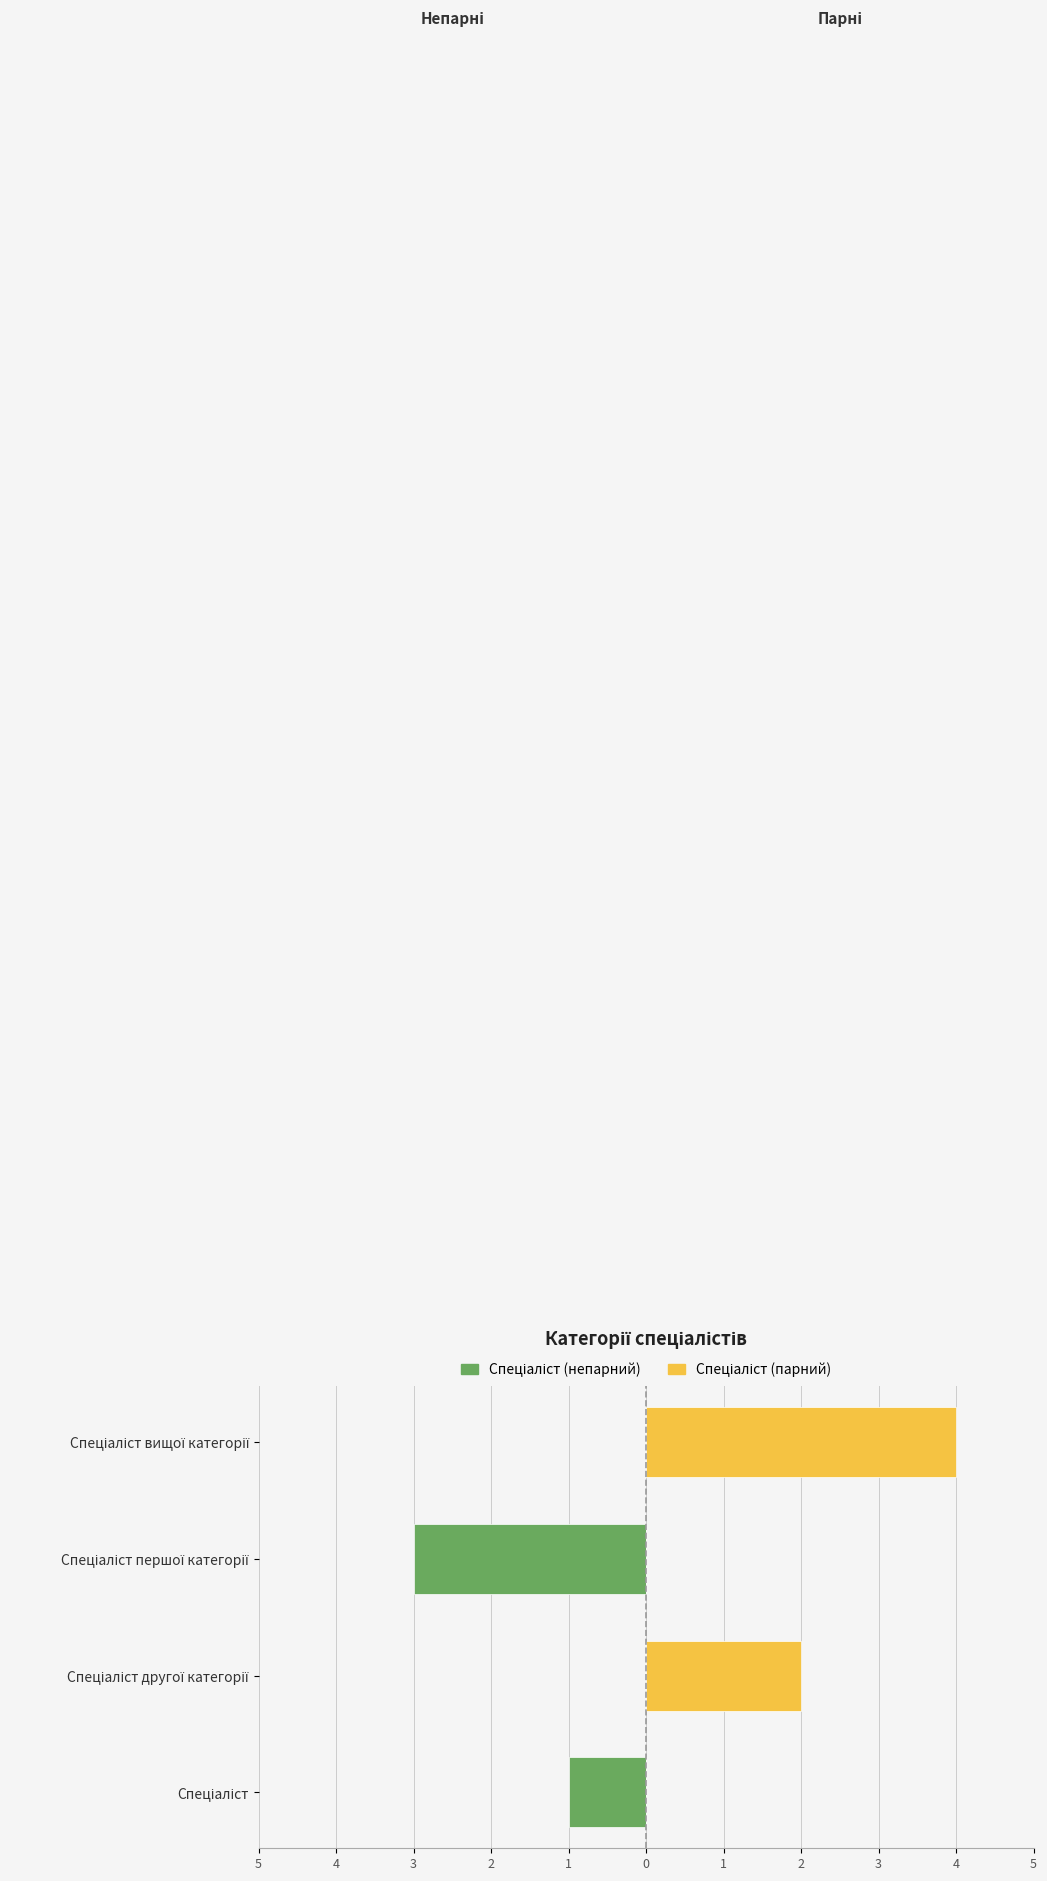

Which has a higher value, Спеціаліст першої категорії or Спеціаліст вищої категорії?

Спеціаліст вищої категорії